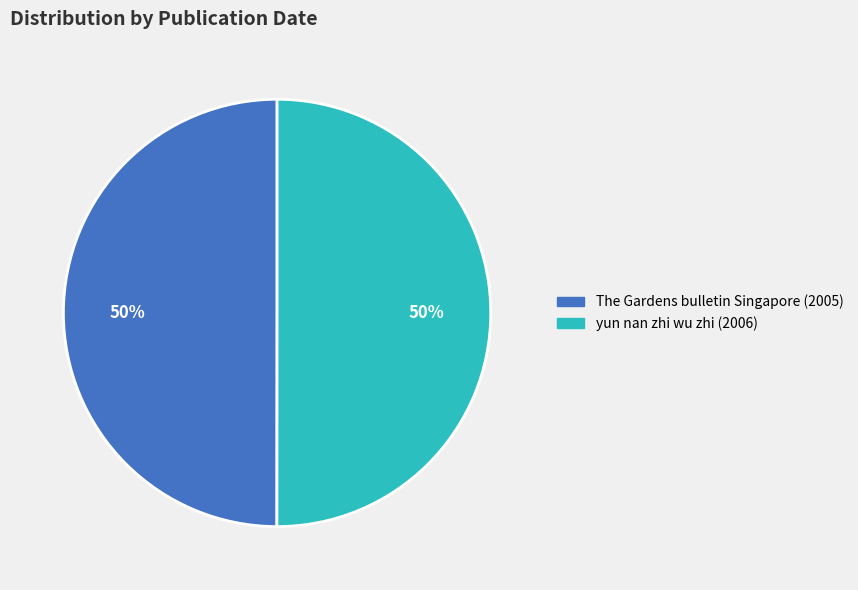

To the nearest percent, what percentage of the pie is The Gardens bulletin Singapore (2005)?

50%